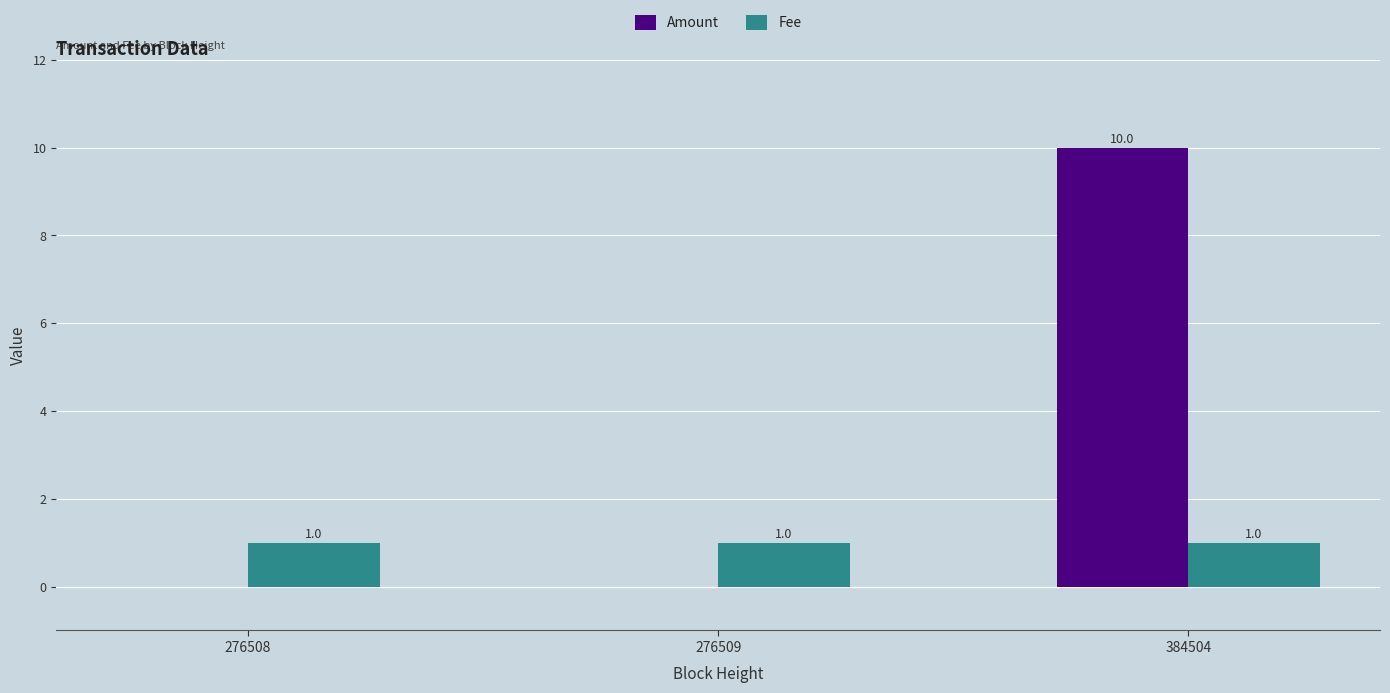

Reading left to right, extract all data points from this chart.

Amount: 276508=0	276509=0	384504=10
Fee: 276508=1	276509=1	384504=1